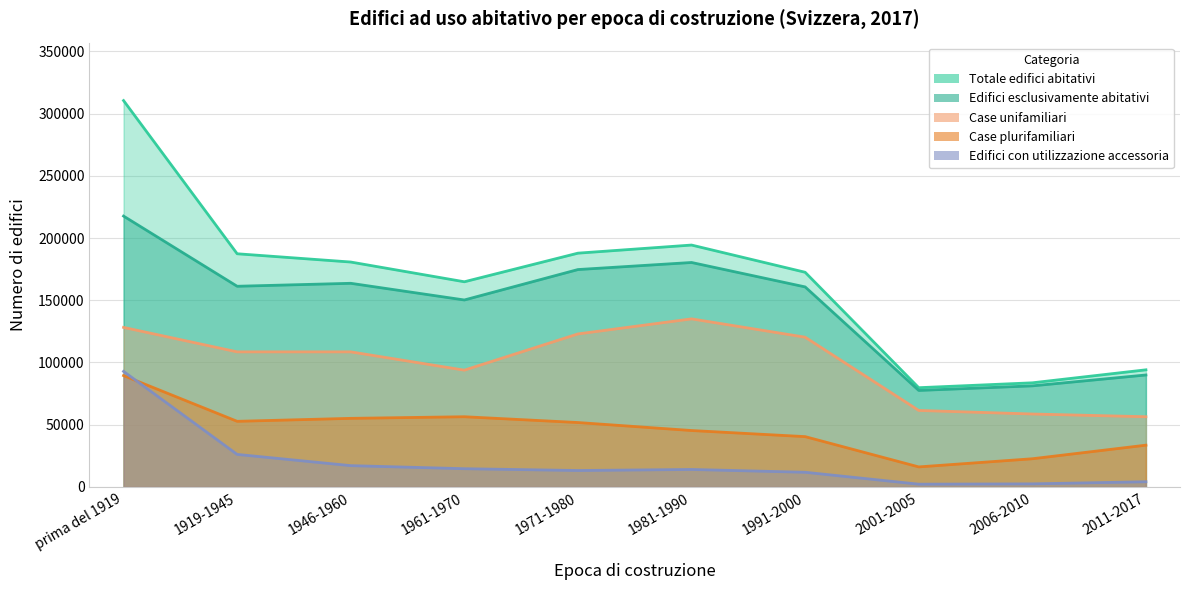

The Totale edifici abitativi series shows 92855 at 1961-1970. True or false?

False